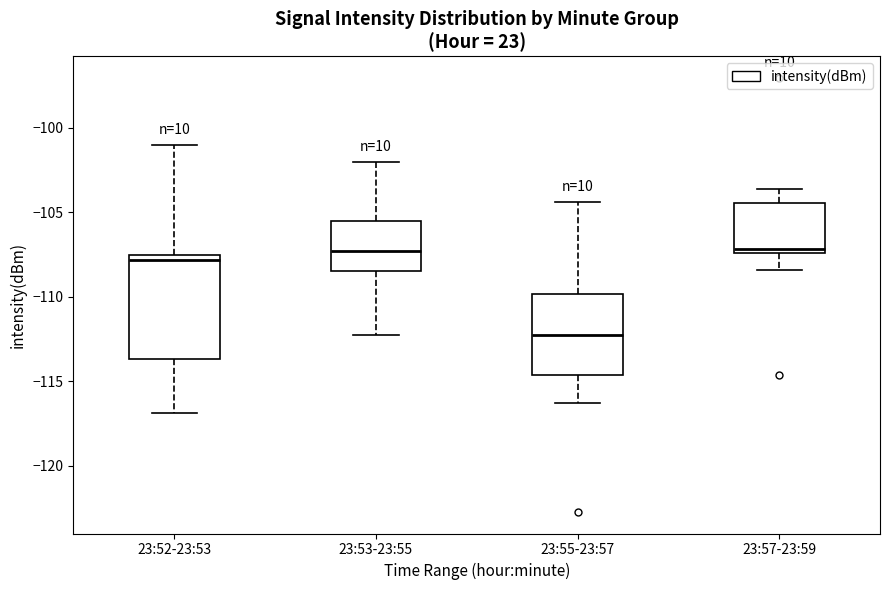

Reading left to right, read every box against the y-axis: the position of its median line, the range the box covers, and the ends of its whiskers. The values are not printed on the chart, so give them approximately, as read against the axis.

23:52-23:53: median -108.0, box -113.5 to -107.5, whiskers -117.0 to -101.0
23:53-23:55: median -107.5, box -108.5 to -105.5, whiskers -112.5 to -102.0
23:55-23:57: median -112.5, box -114.5 to -110.0, whiskers -116.5 to -104.5
23:57-23:59: median -107.0, box -107.5 to -104.5, whiskers -108.5 to -103.5